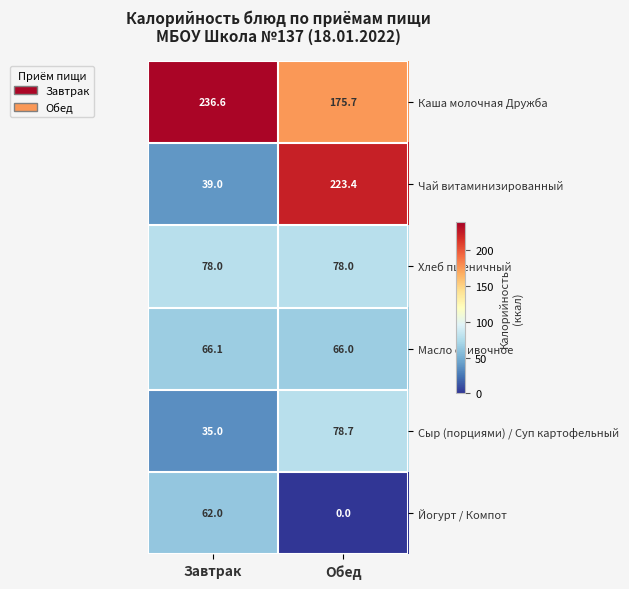

How many data points does each series have?

2